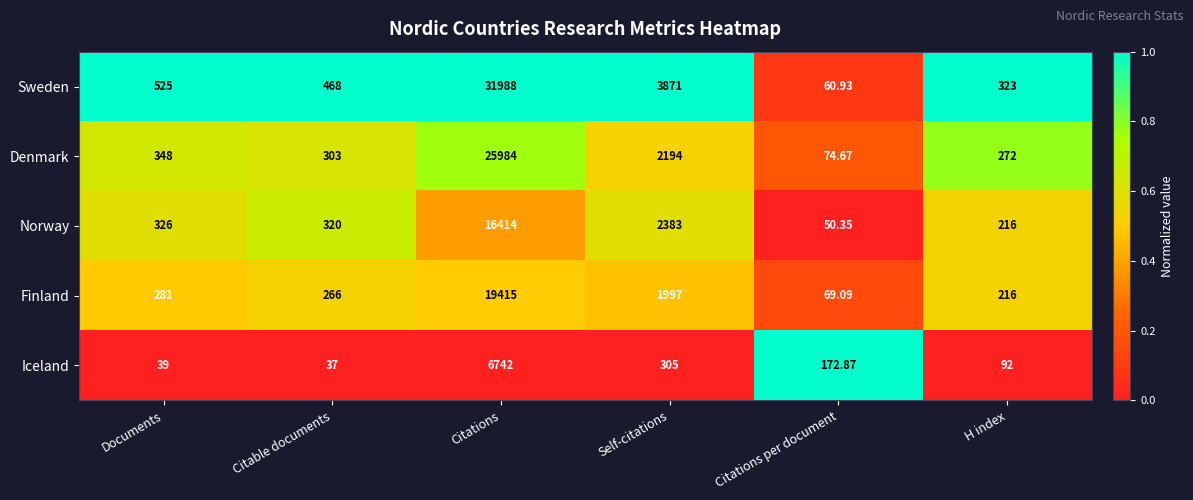

Which series has the largest range (max minus min)?

Sweden